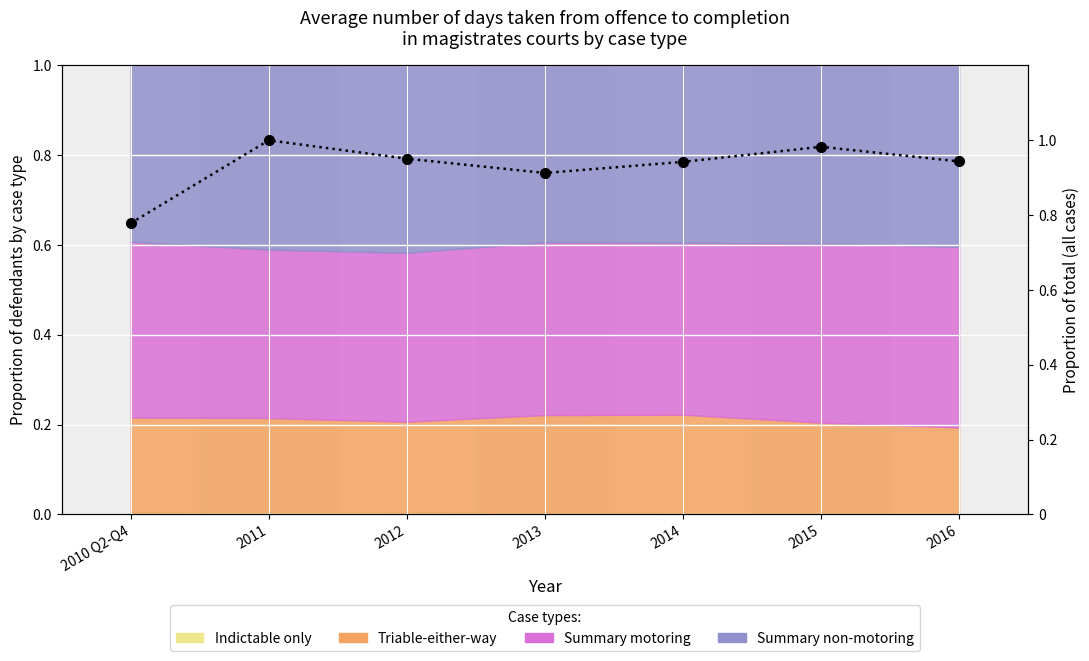

What is the greatest value displayed?

1.0